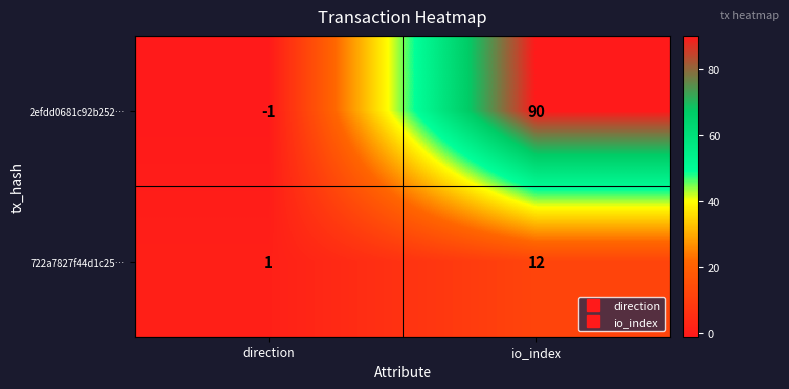

Reading left to right, list all the values displayed in this chart.

2efdd0681c92b252…: direction=-1	io_index=90
722a7827f44d1c25…: direction=1	io_index=12